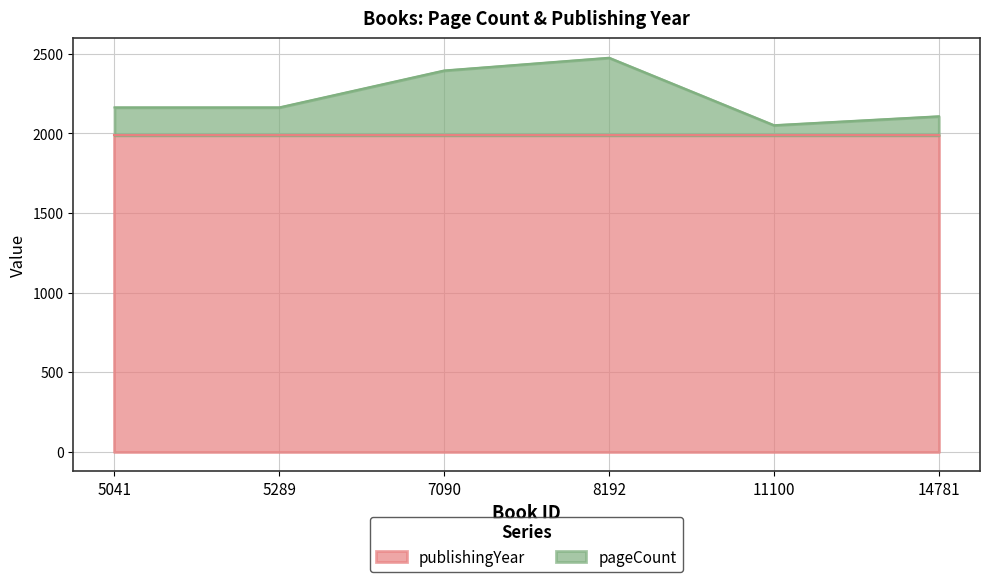

How many interior local peaks (higher than both neighbors) does the data have?

1